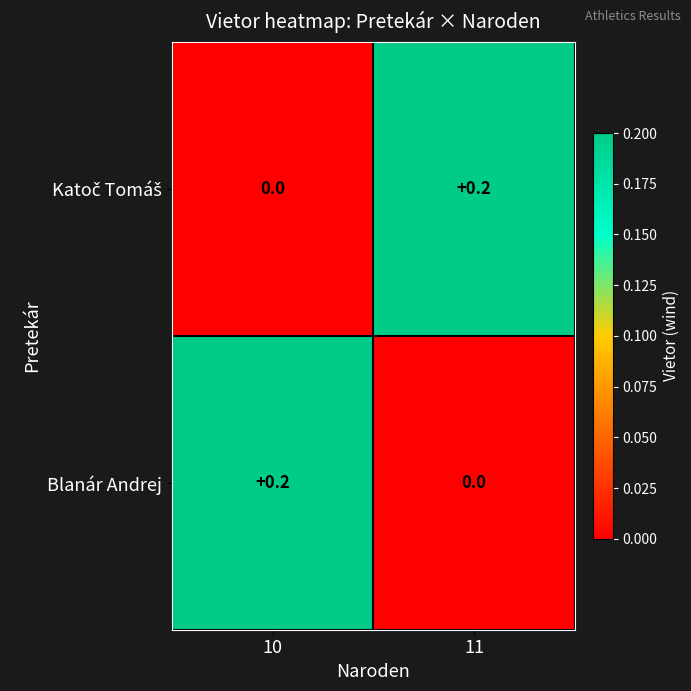

At which label is Blanár Andrej closest to 0?

11